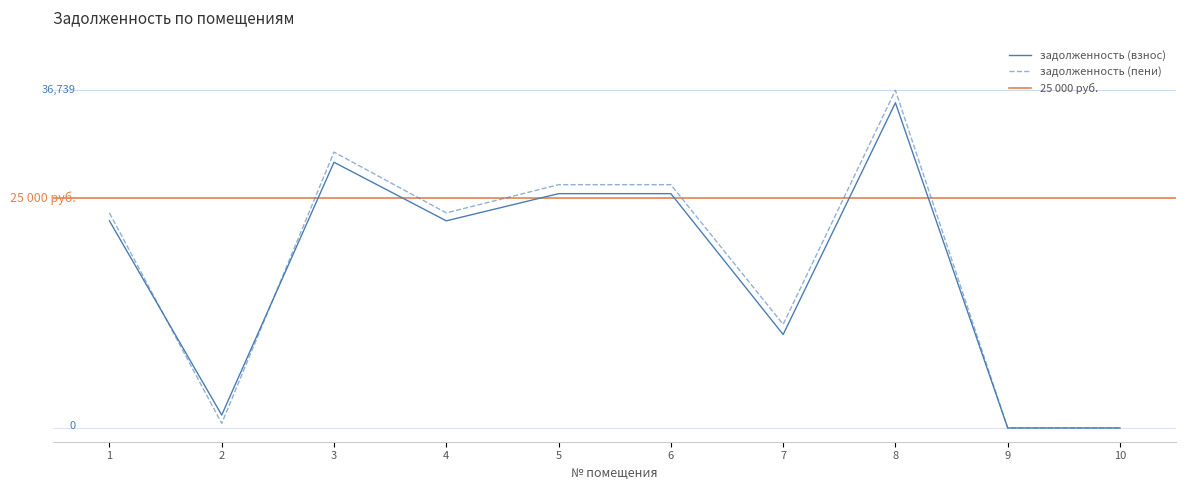

True or false: задолженность (взнос) has a value of 18461.8 at 9.

False